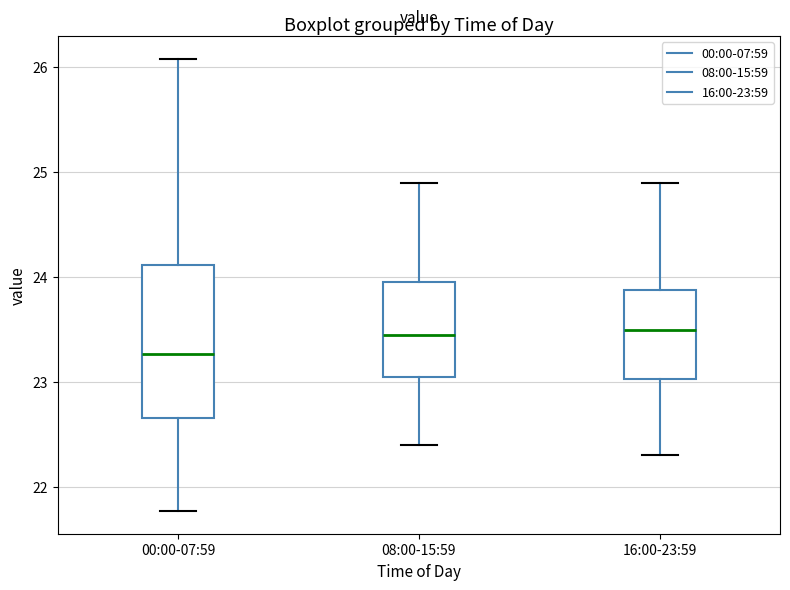

Where does the upper whisker of the box for 08:00-15:59 end on the y-axis? The values are not printed on the chart, so give them approximately, as read against the axis.

24.9